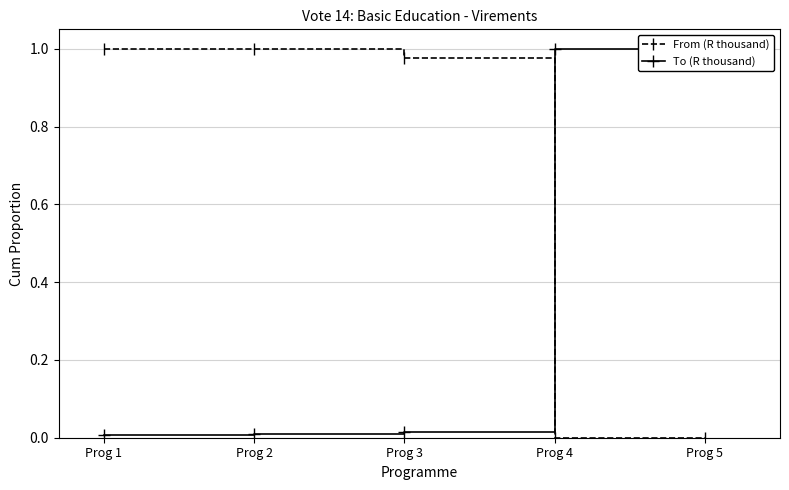

True or false: To (R thousand) has a value of 0.0 at Prog 1.

False